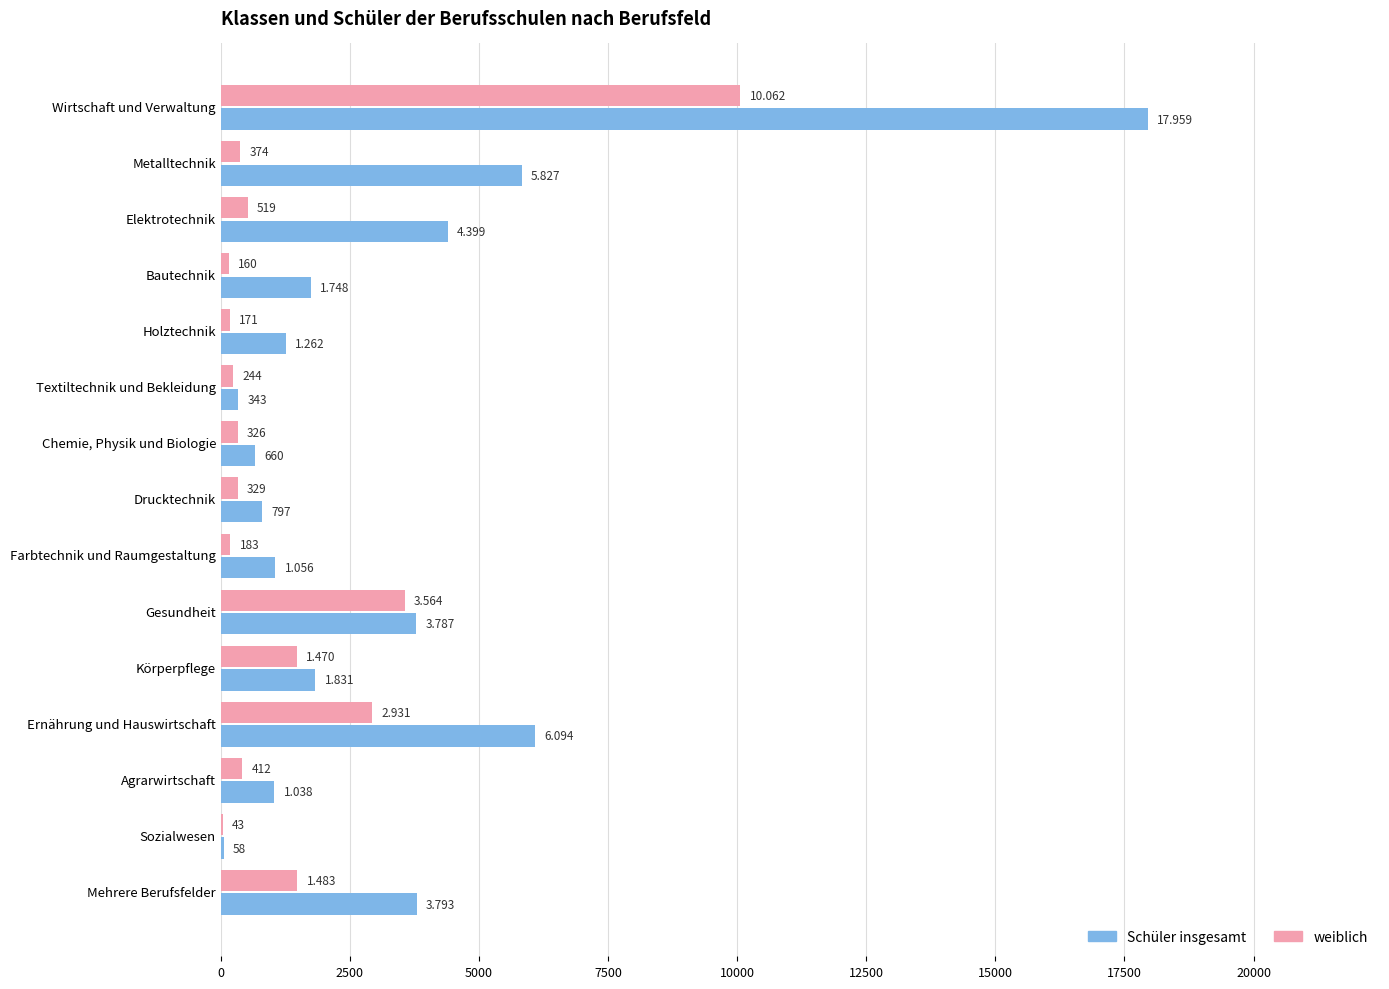

What are all the series names shown in the legend?

Schüler insgesamt, weiblich